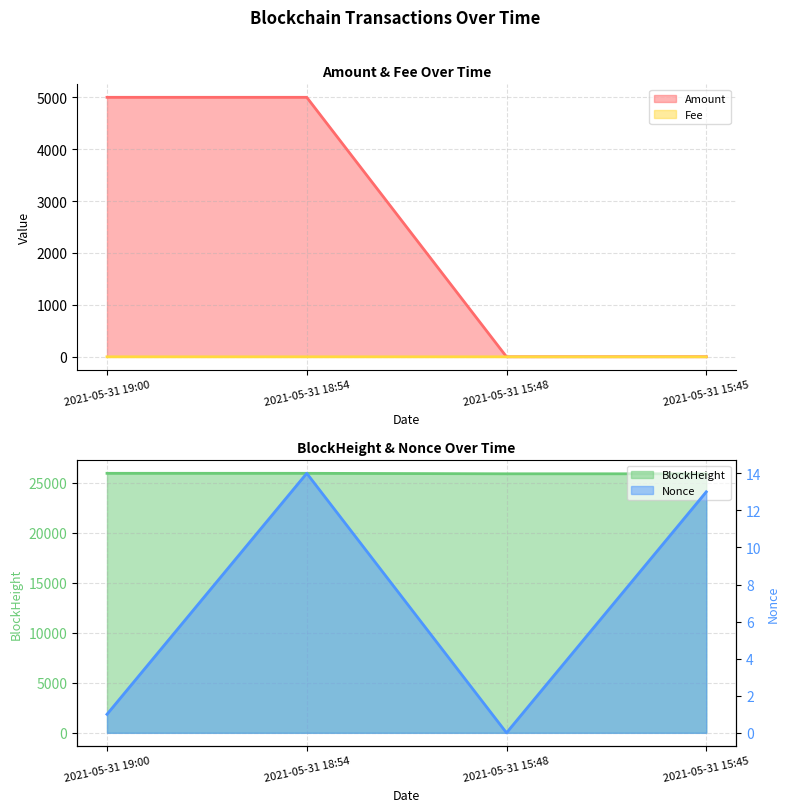

What is the label of the 2nd point from the left?

2021-05-31 18:54